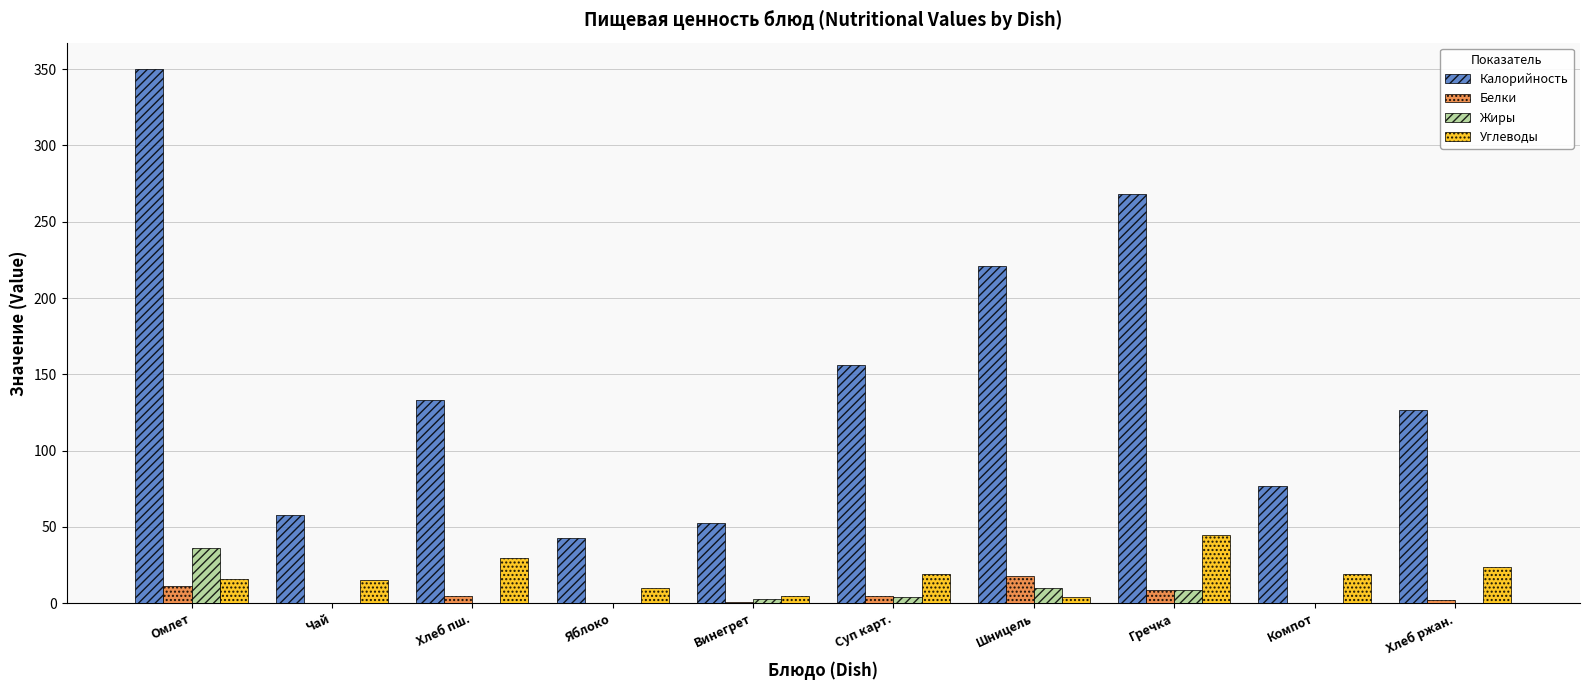

Which category has the highest value in the Жиры series?

Омлет